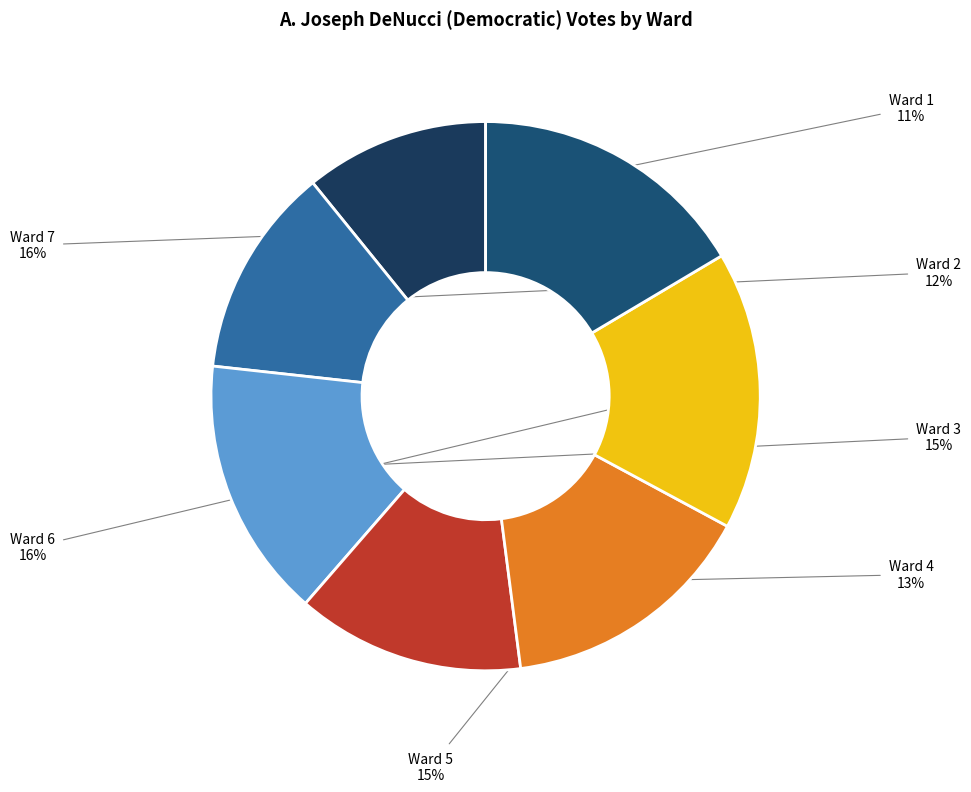

The Ward 3 slice represents 27% of the pie. True or false?

False